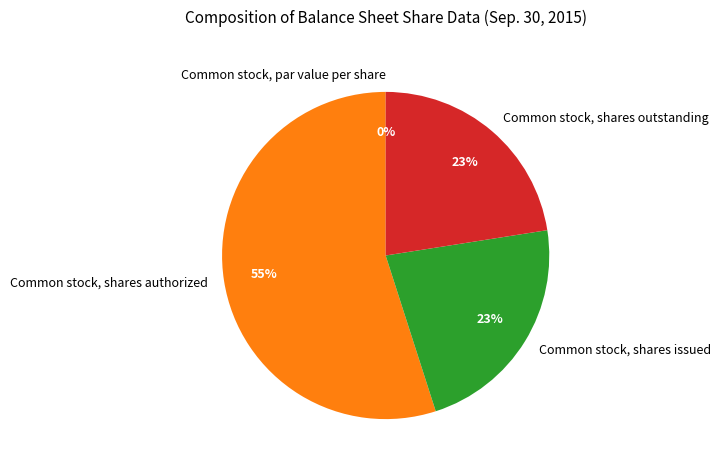

What is the ratio of the value at Common stock, shares authorized to the value at Common stock, shares issued?

2.4